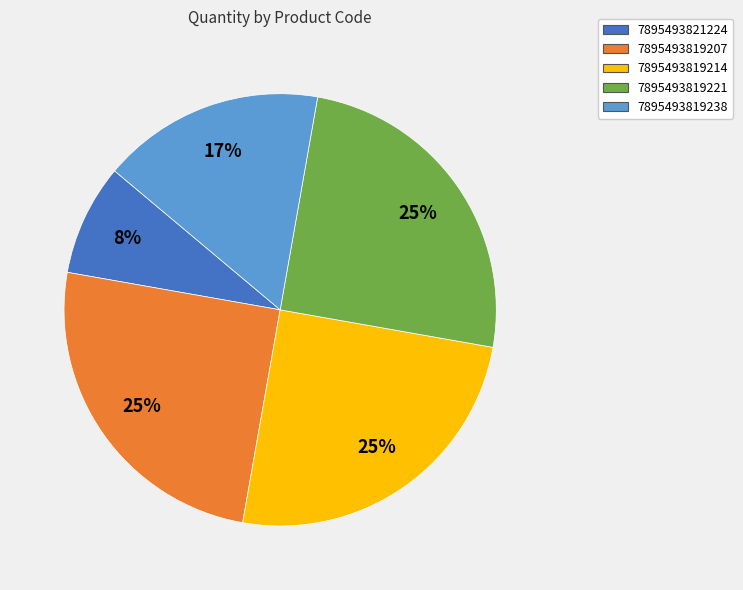

Is there a majority slice in this chart?

No